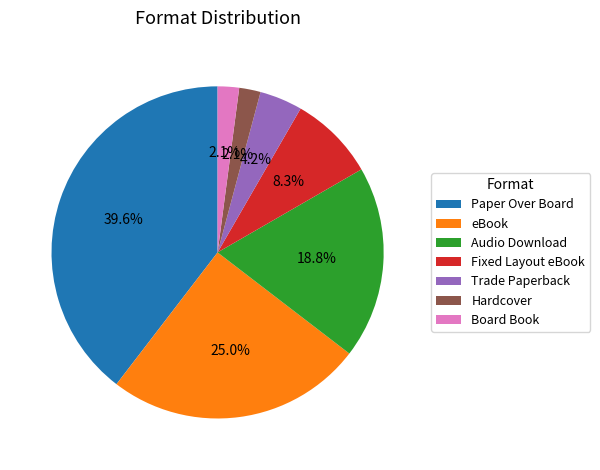

To the nearest percent, what portion does Paper Over Board represent?

40%